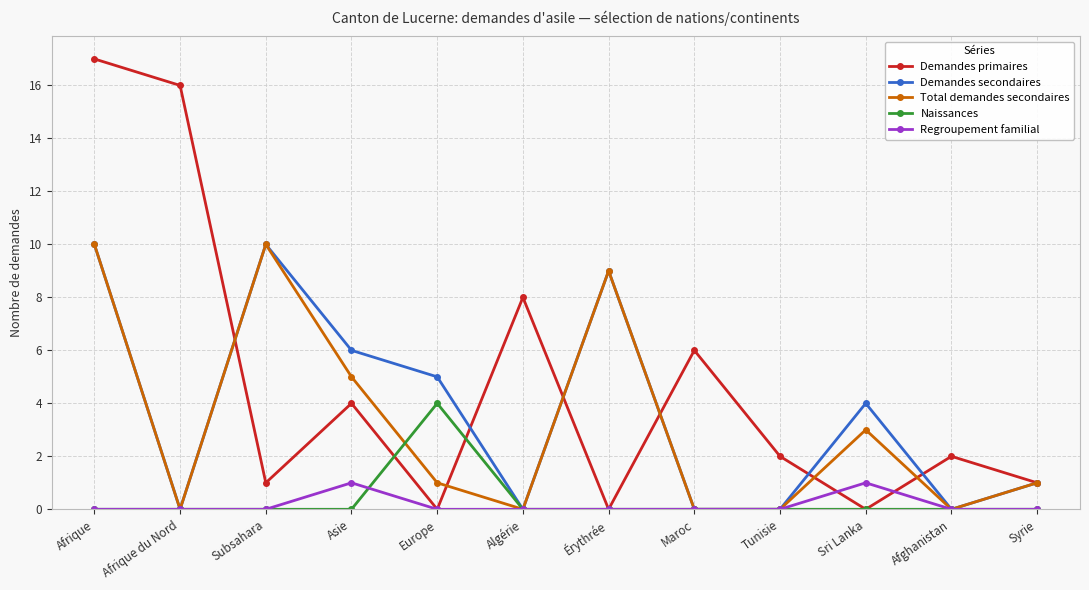

What is the total value across all series at Sri Lanka?

8